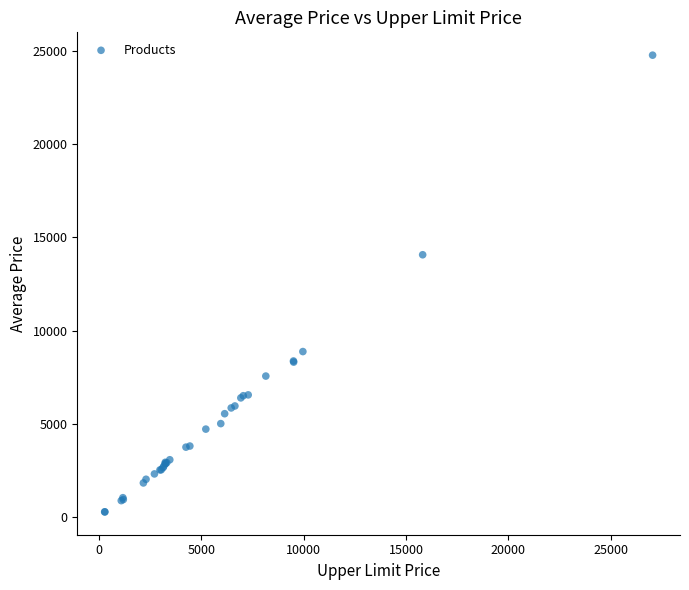

What Y value in the scatter plot is closest to 12524?

14070